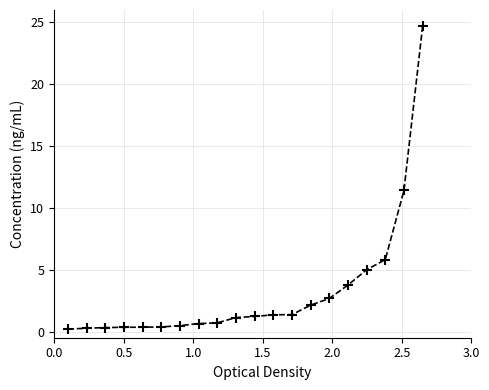

Count the number of categories in the chart.

20